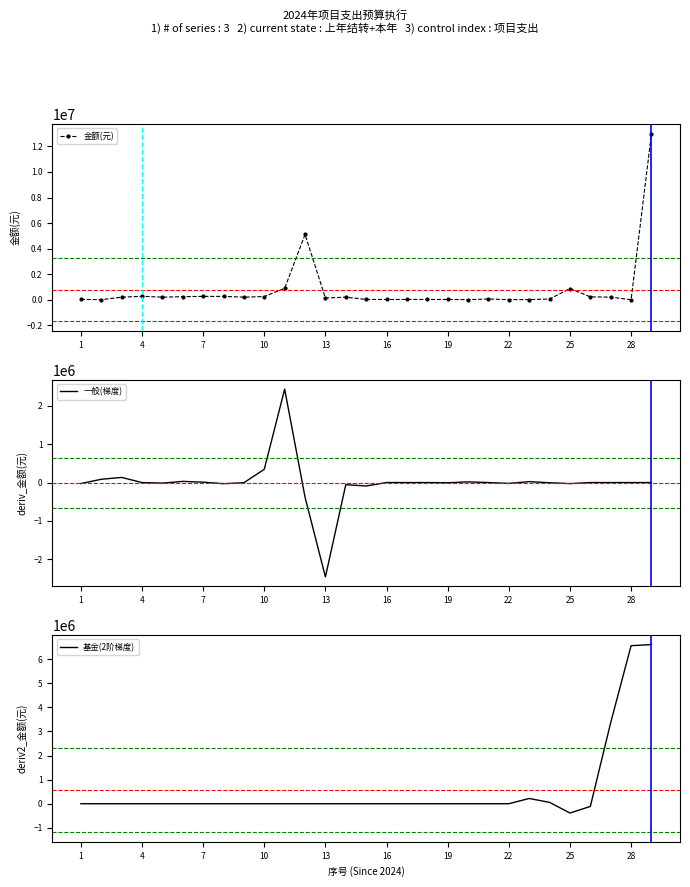

Which series has the largest total across all categories?

金额(元)